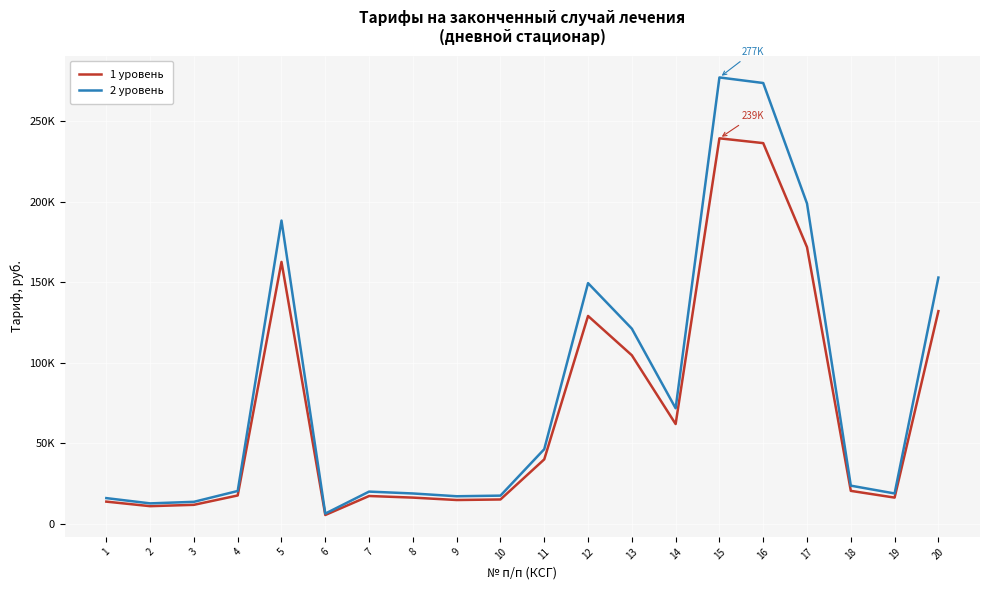

What is the difference between the maximum and minimum values in the 1 уровень series?

233825.7